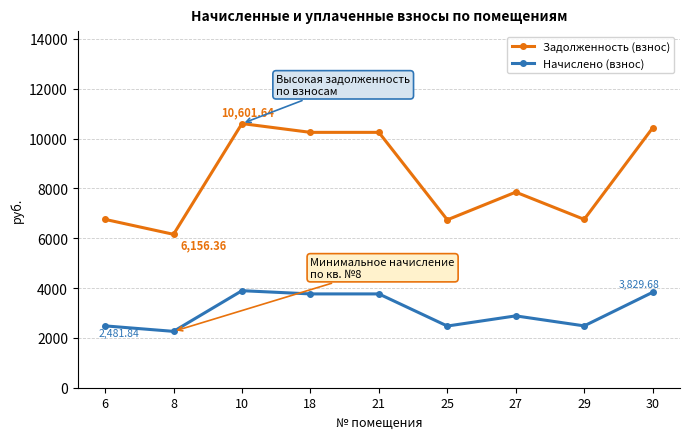

What is the difference between the maximum and minimum values in the Задолженность (взнос) series?

4445.3